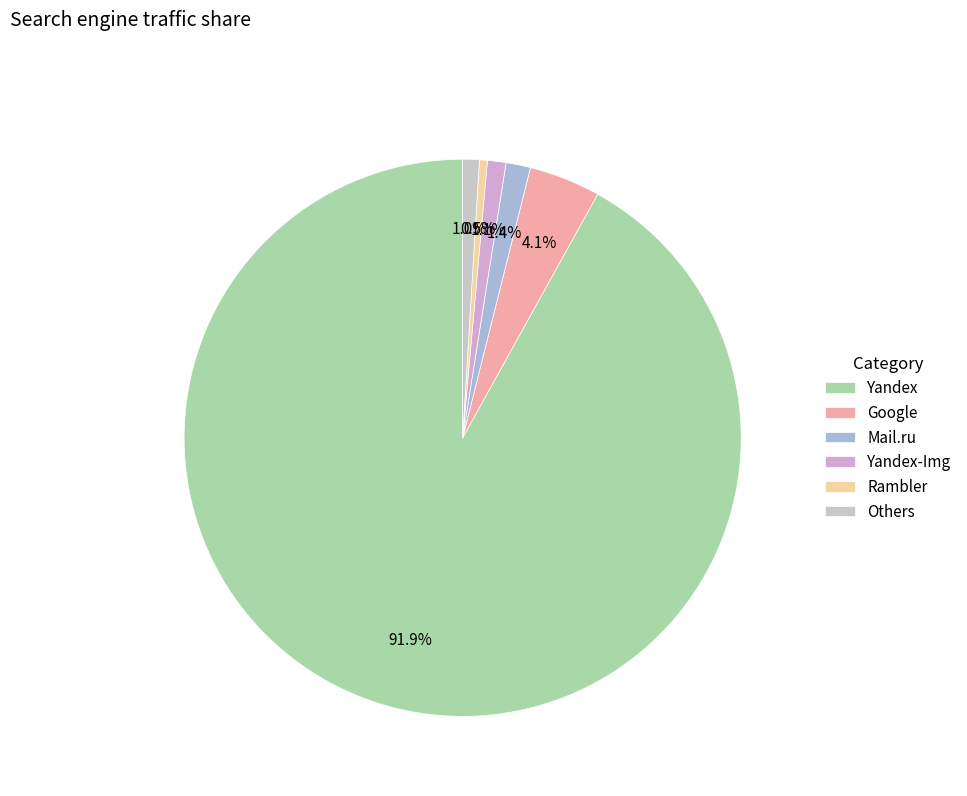

Does Mail.ru represent more than half of the total?

No